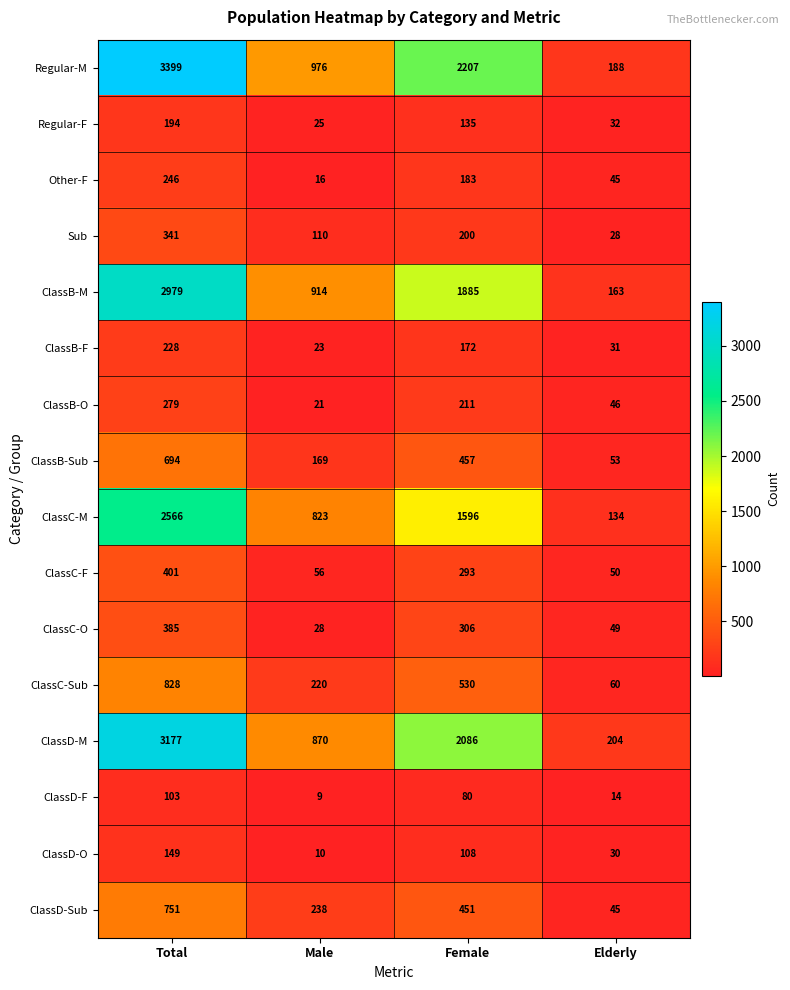

The ClassC-M series shows 629 at Female. True or false?

False